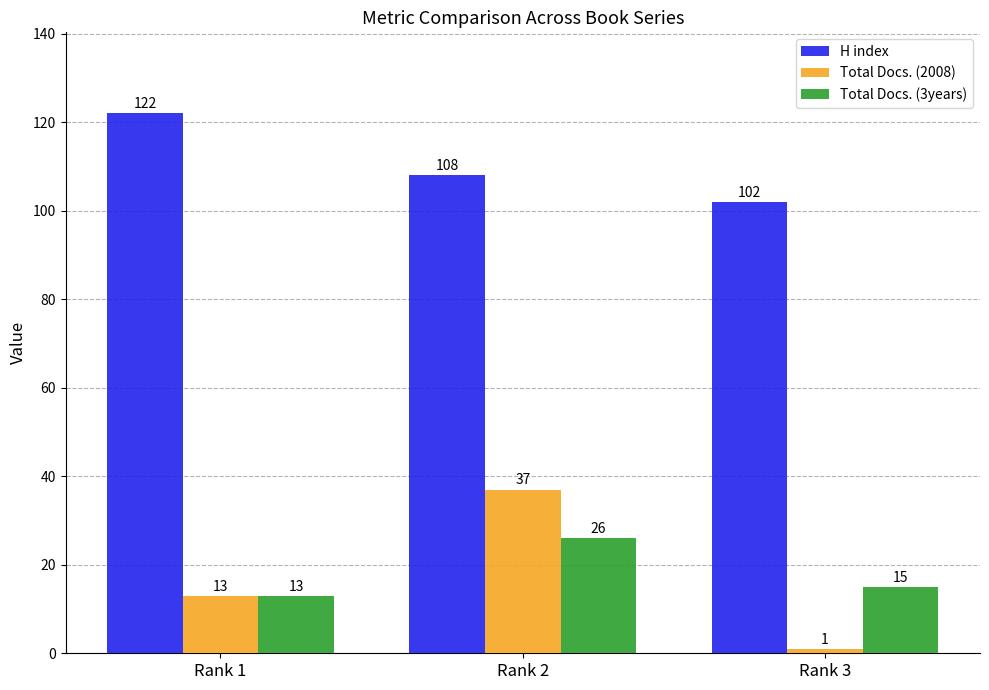

Which category has the lowest value in the H index series?

Rank 3